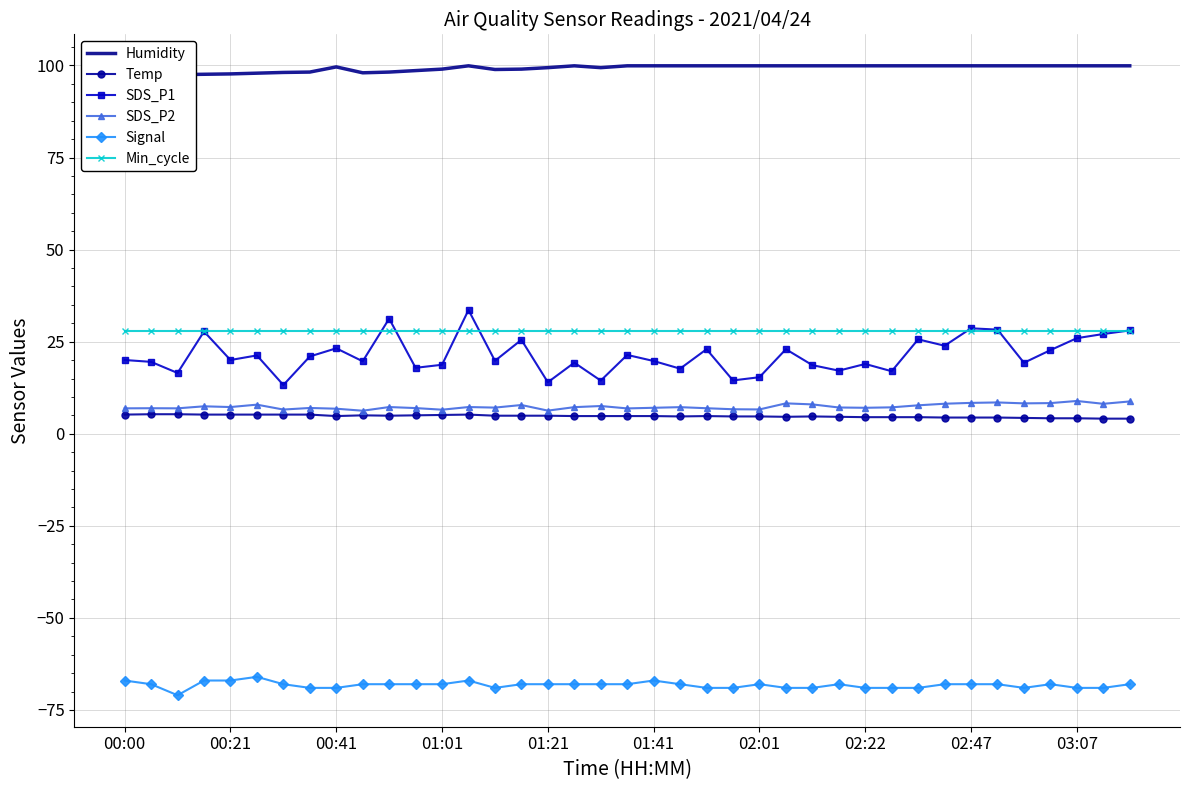

Is it true that Temp equals 4.7 at 21?

True